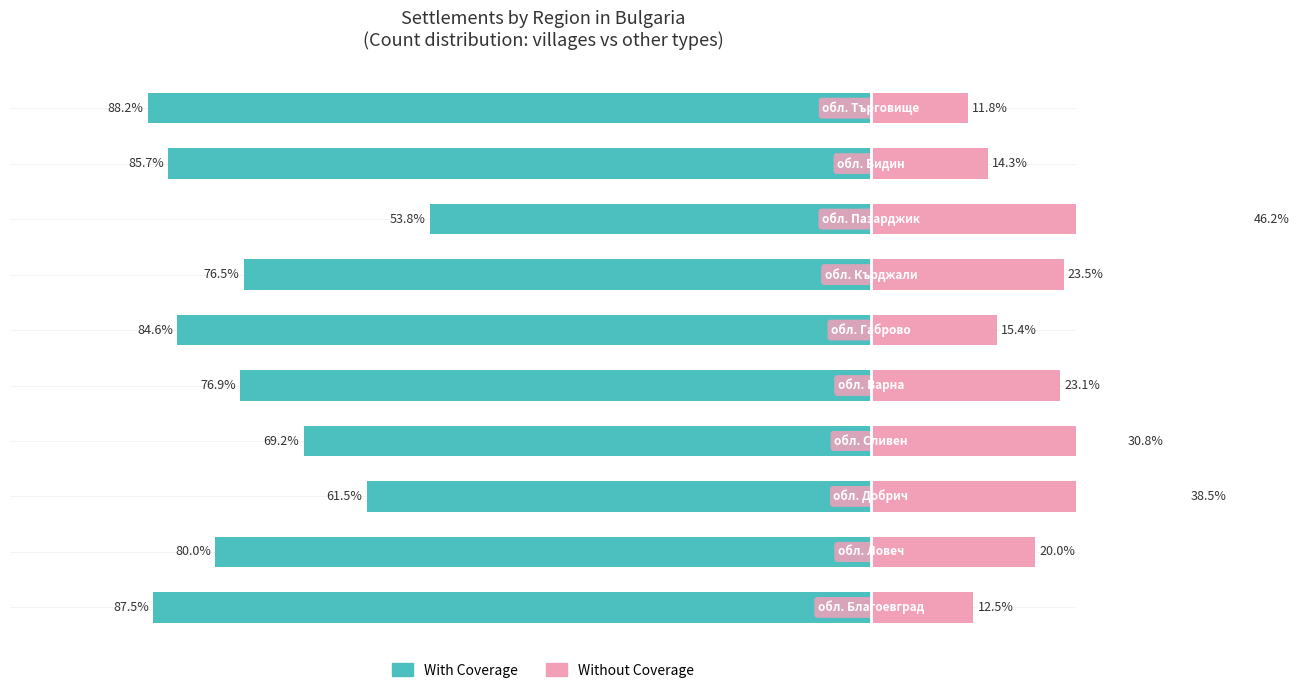

How many data points in Without Coverage are above 23?

5